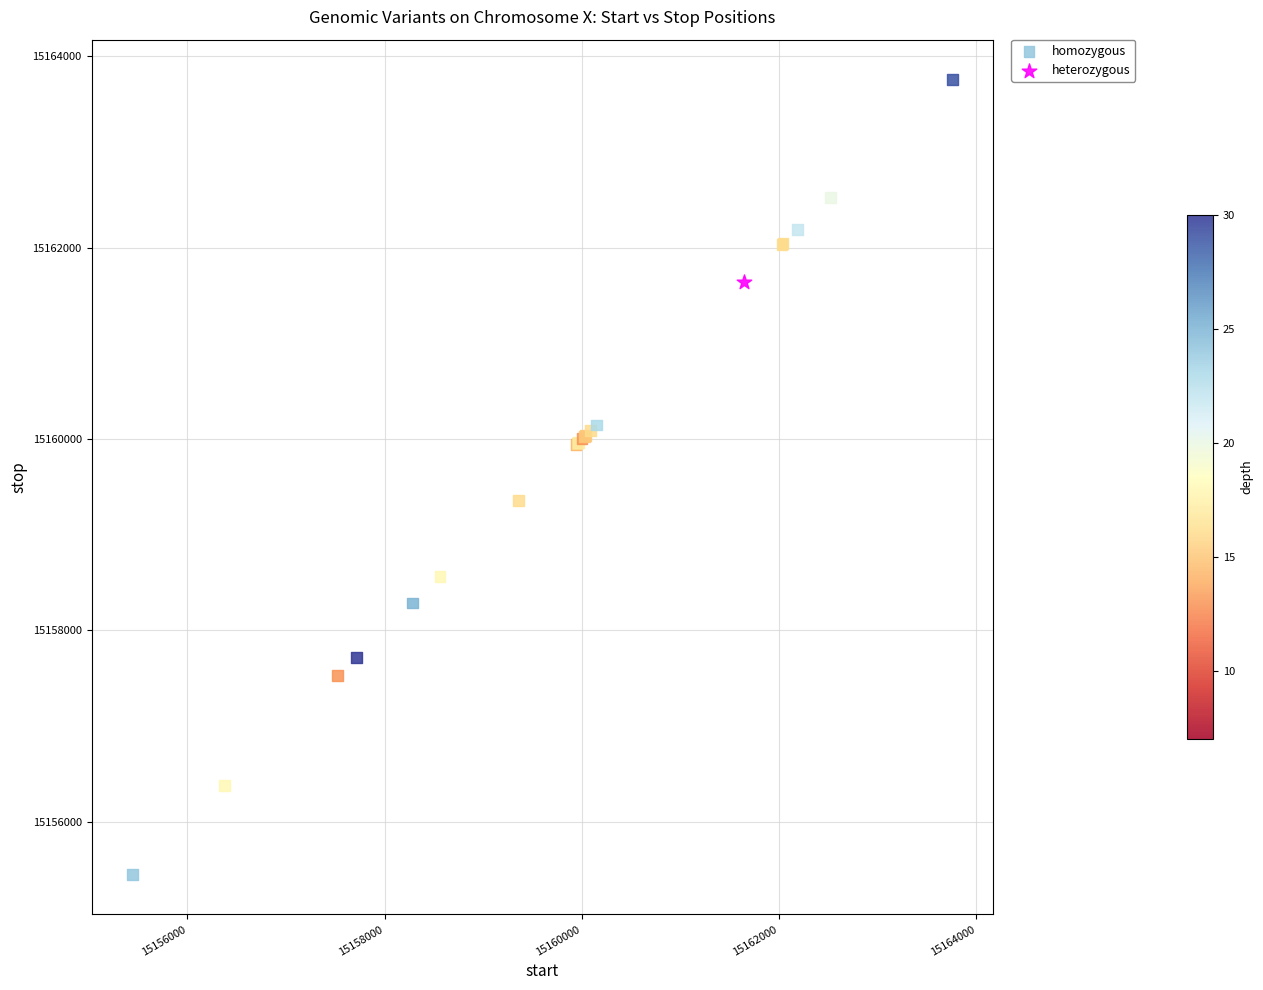

What are all the series names shown in the legend?

homozygous, heterozygous